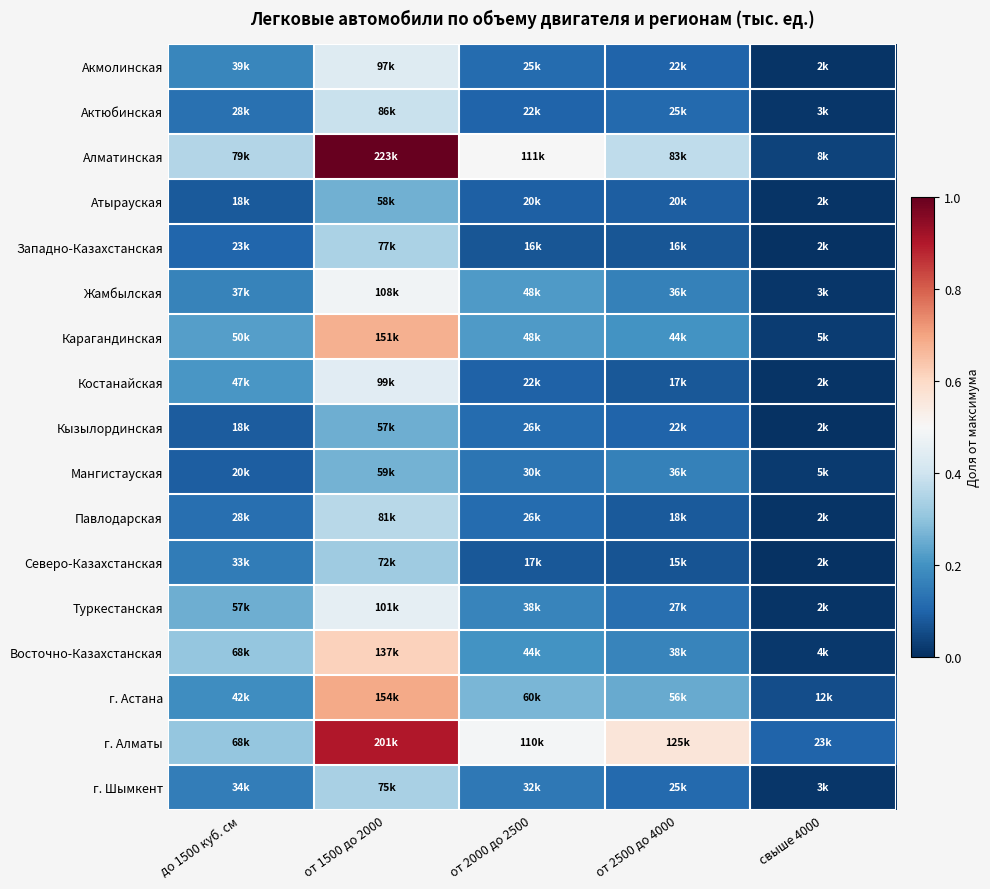

Rank the series by their maximum value, from highest to lowest.

Алматинская, г. Алматы, г. Астана, Карагандинская, Восточно-Казахстанская, Жамбылская, Туркестанская, Костанайская, Акмолинская, Актюбинская, Павлодарская, Западно-Казахстанская, г. Шымкент, Северо-Казахстанская, Мангистауская, Атырауская, Кызылординская